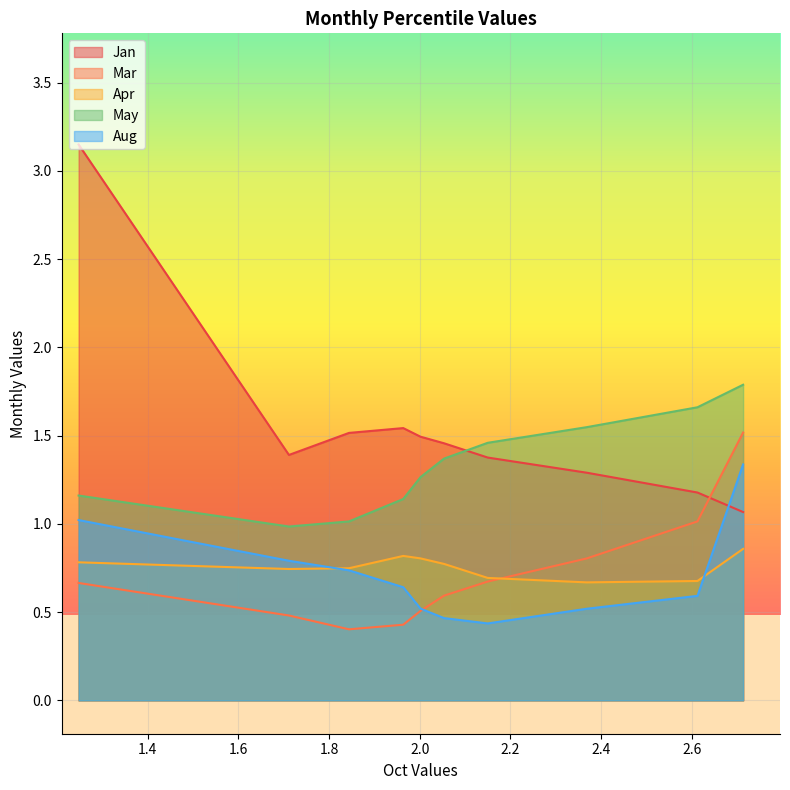

The value of Mar at pct55 is 0.3. True or false?

False